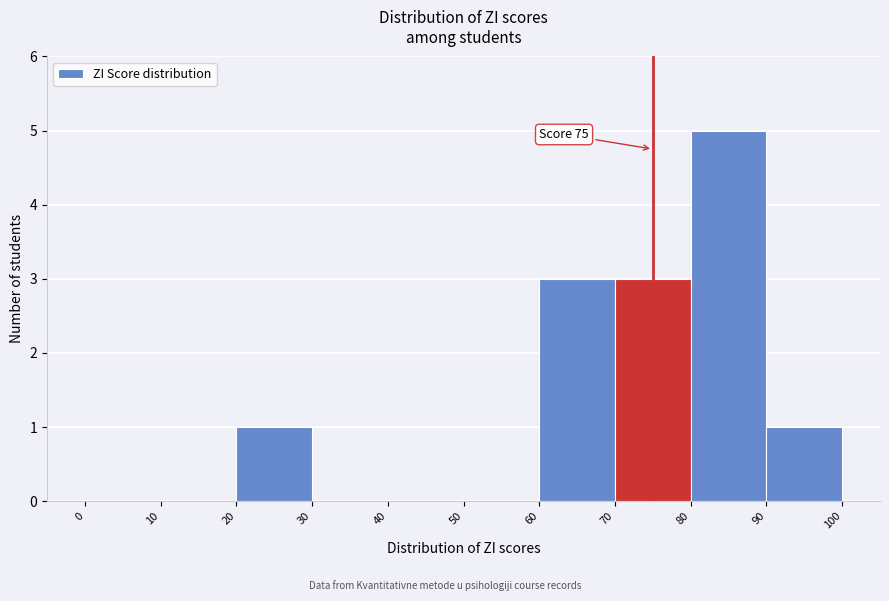

Which range on the x-axis has the tallest bar?

80 to 90